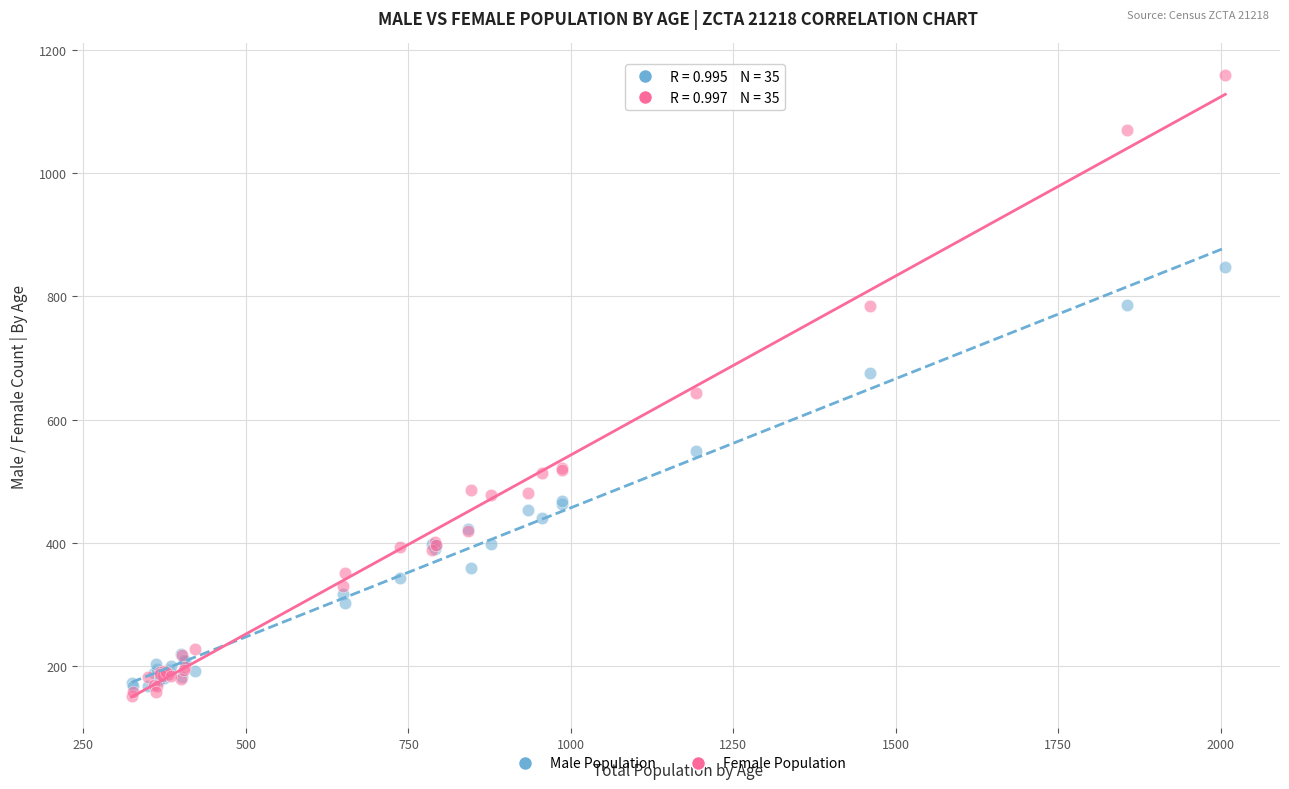

Which series contains the lowest Y value?

Female Population